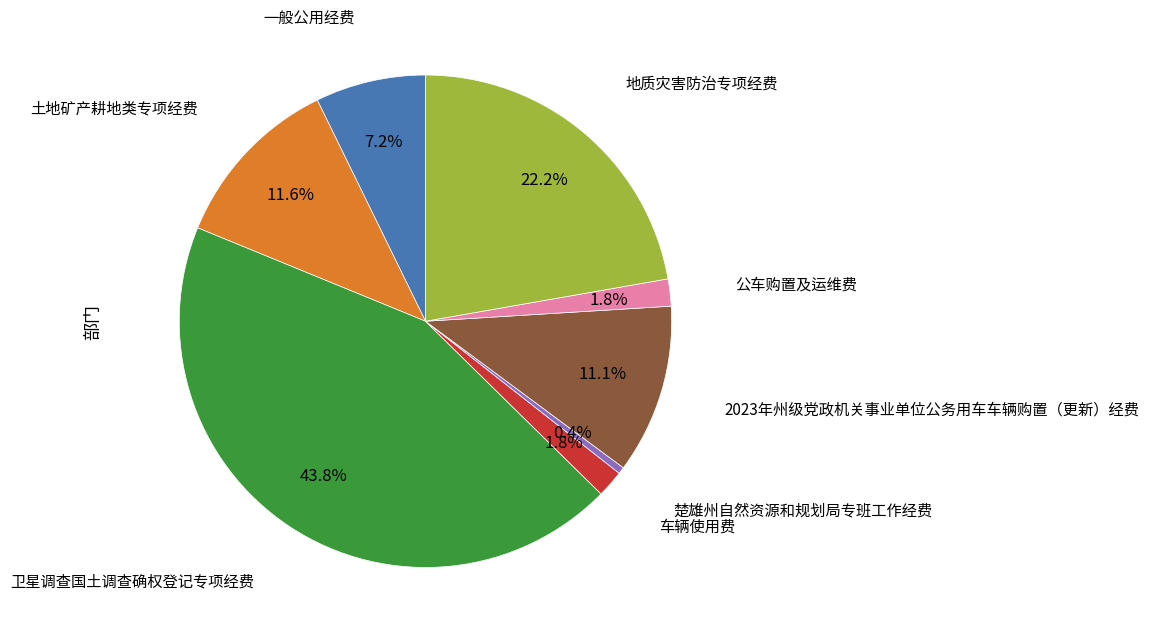

Does any single category account for the majority?

No